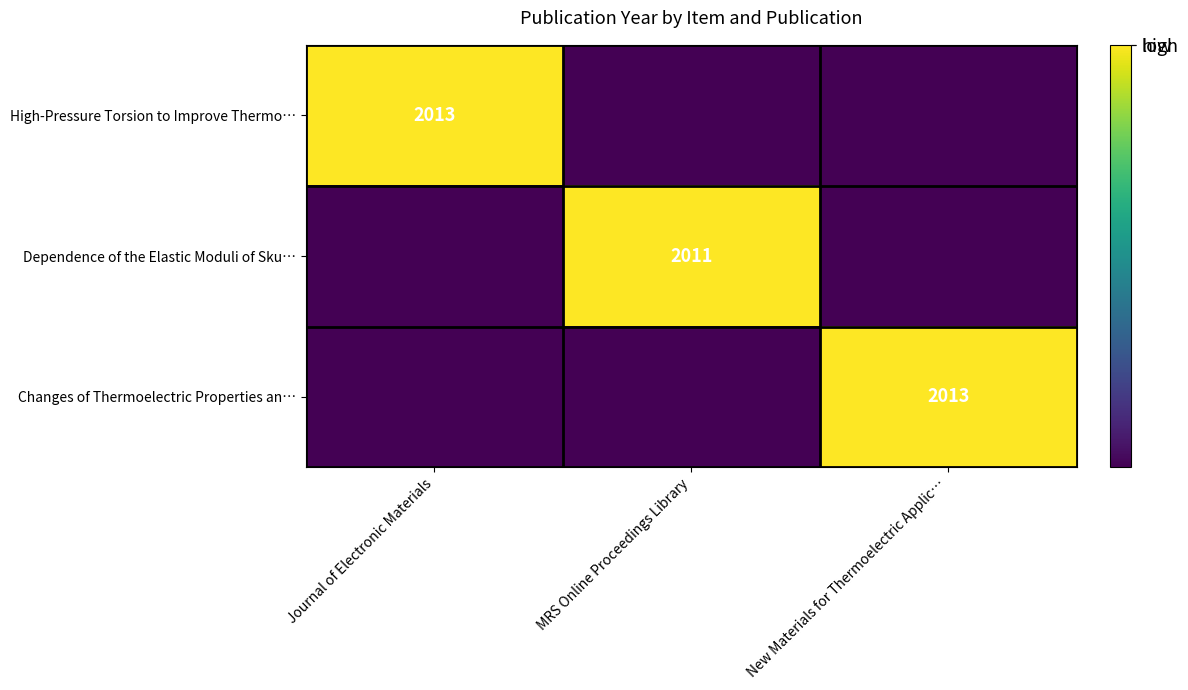

How many series are shown in this chart?

3